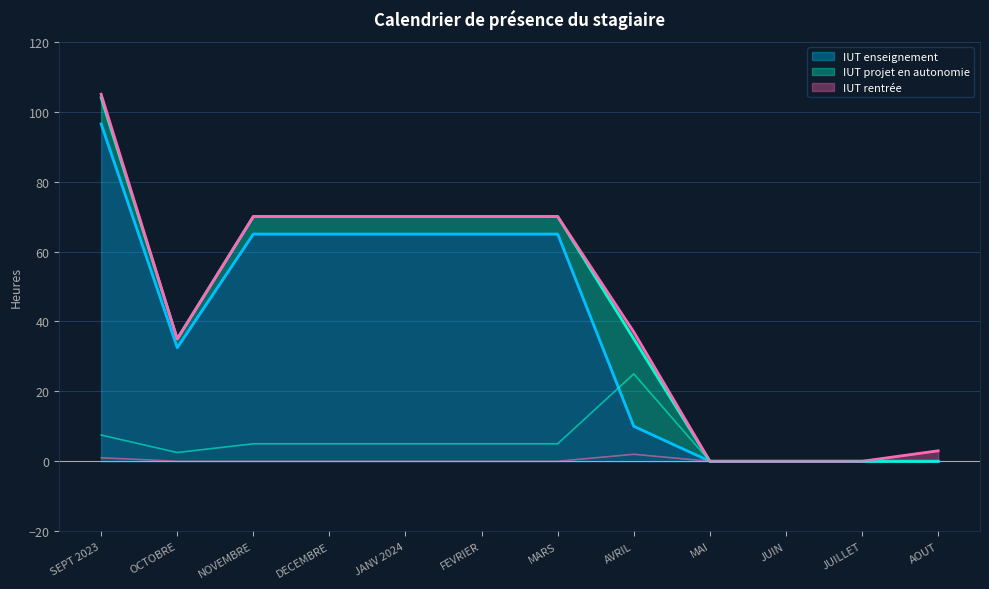

Where is IUT rentrée nearest to the value 1?

SEPT 2023